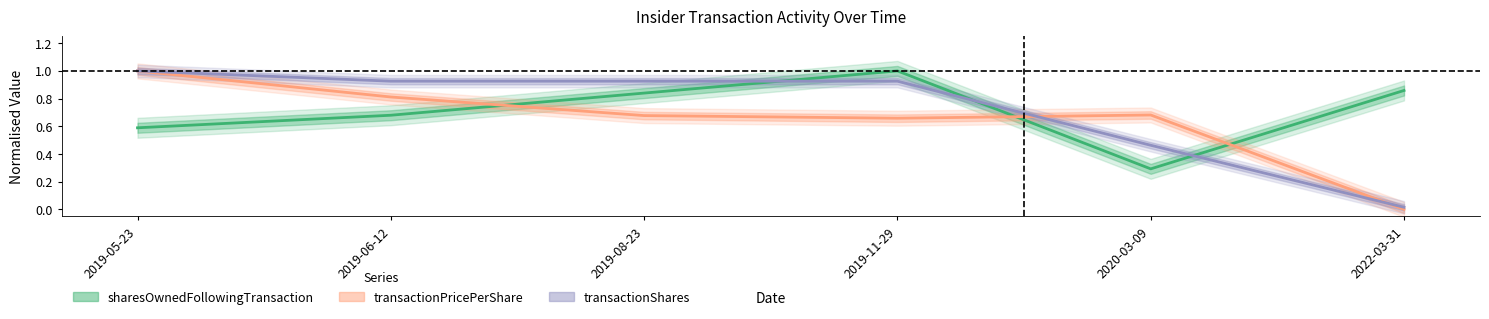

Reading right to left, what are all the values shown in this chart?

transactionPricePerShare: 2022-03-31=0.0	2020-03-09=0.7	2019-11-29=0.7	2019-08-23=0.7	2019-06-12=0.8	2019-05-23=1.0
transactionShares: 2022-03-31=0.0	2020-03-09=0.5	2019-11-29=0.9	2019-08-23=0.9	2019-06-12=0.9	2019-05-23=1.0
sharesOwnedFollowingTransaction: 2022-03-31=0.9	2020-03-09=0.3	2019-11-29=1.0	2019-08-23=0.8	2019-06-12=0.7	2019-05-23=0.6